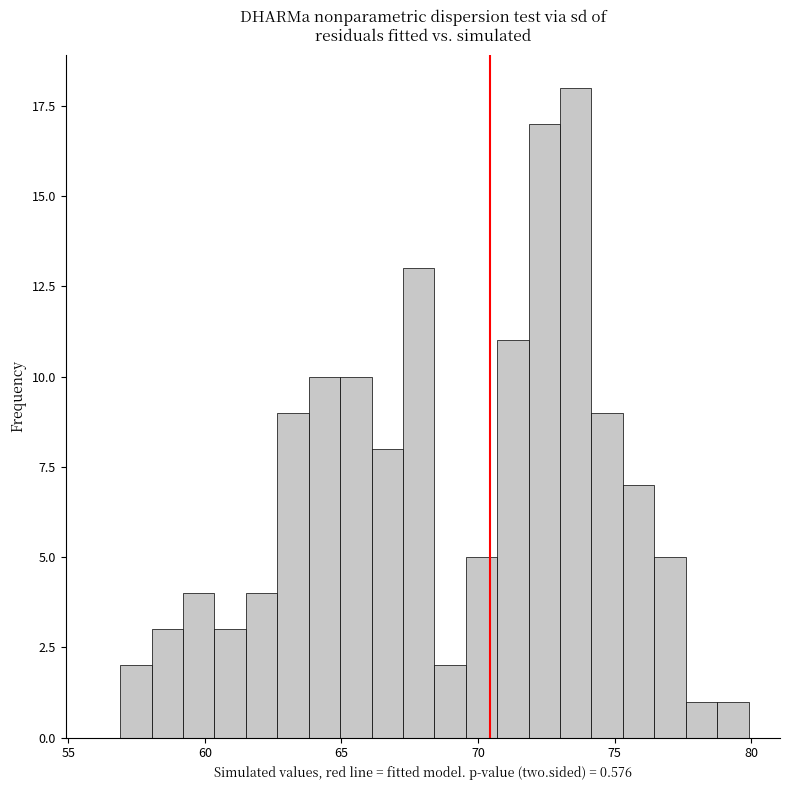

Read against the x-axis, roughly where is the centre of the tallest bar?

73.5